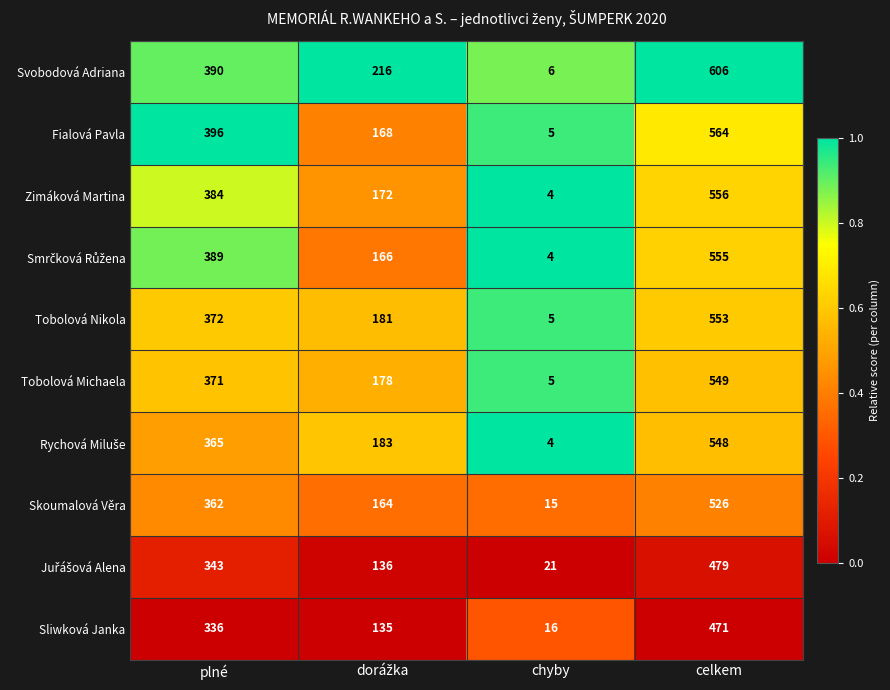

Which label corresponds to the smallest value in the chart?

chyby